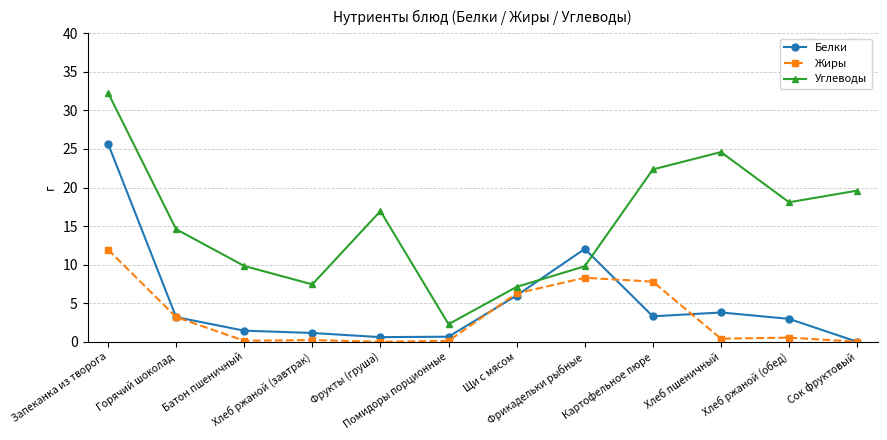

Is the value of Углеводы at Запеканка из творога greater than the value of Жиры at Картофельное пюре?

Yes